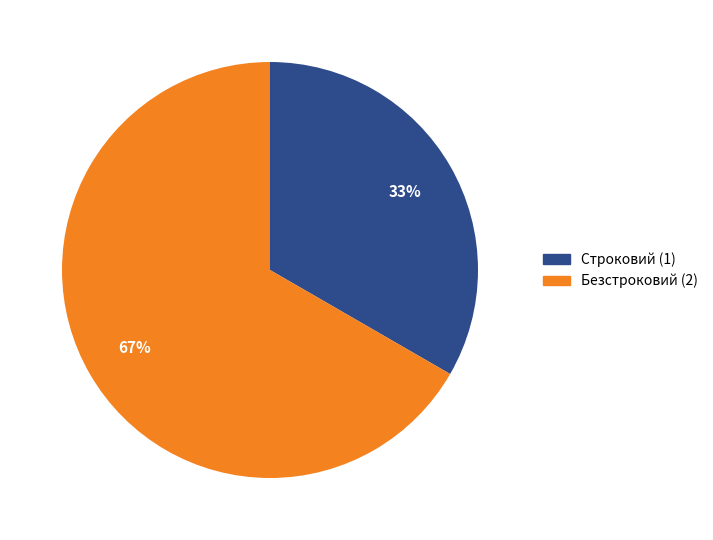

To the nearest percent, what is the combined percentage of Строковий and Безстроковий?

100%